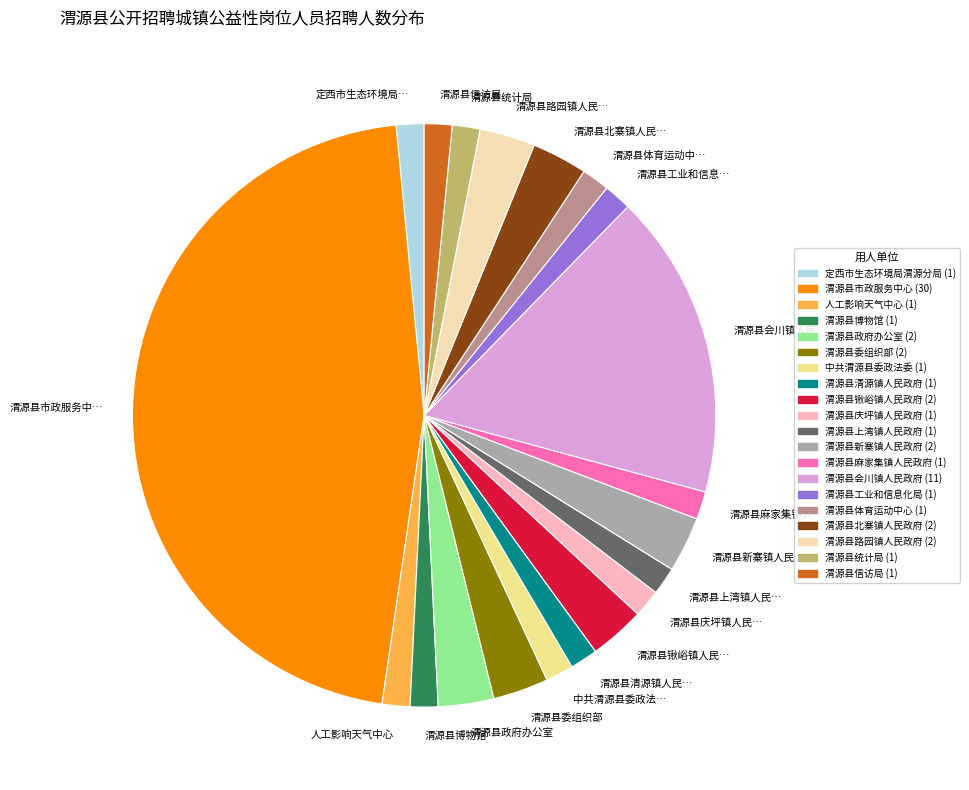

Does any single category account for the majority?

No